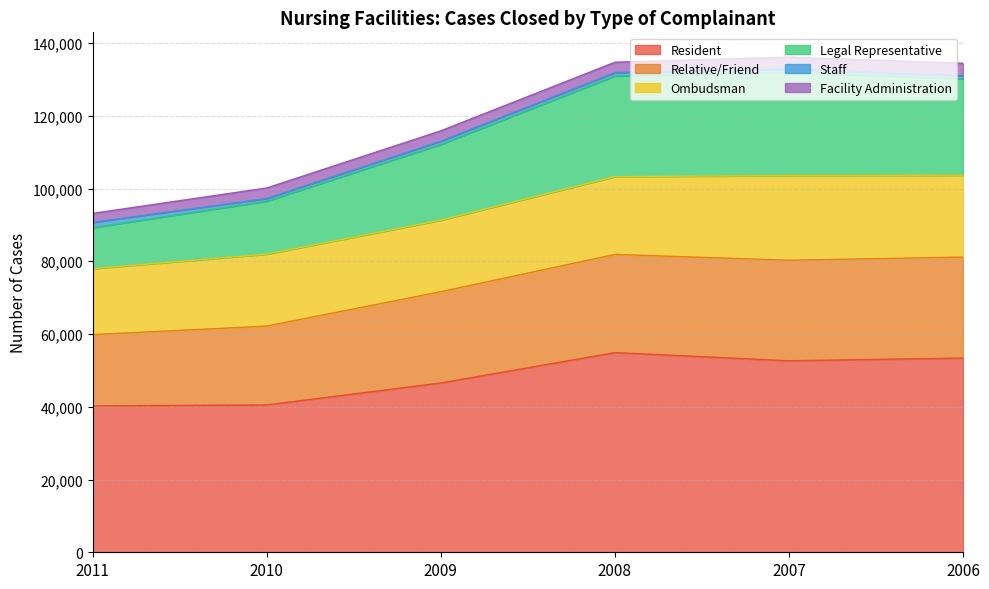

Does the chart have visible grid lines?

Yes